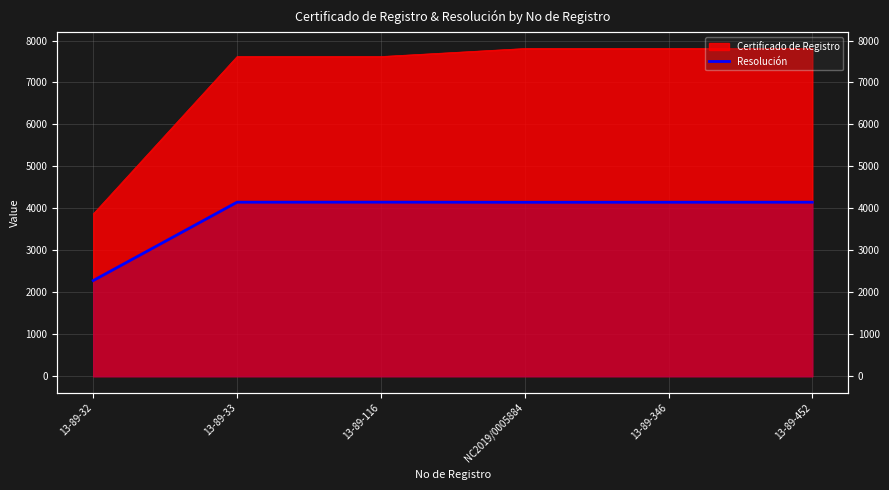

What is the label of the 2nd point from the left?

13-89-33